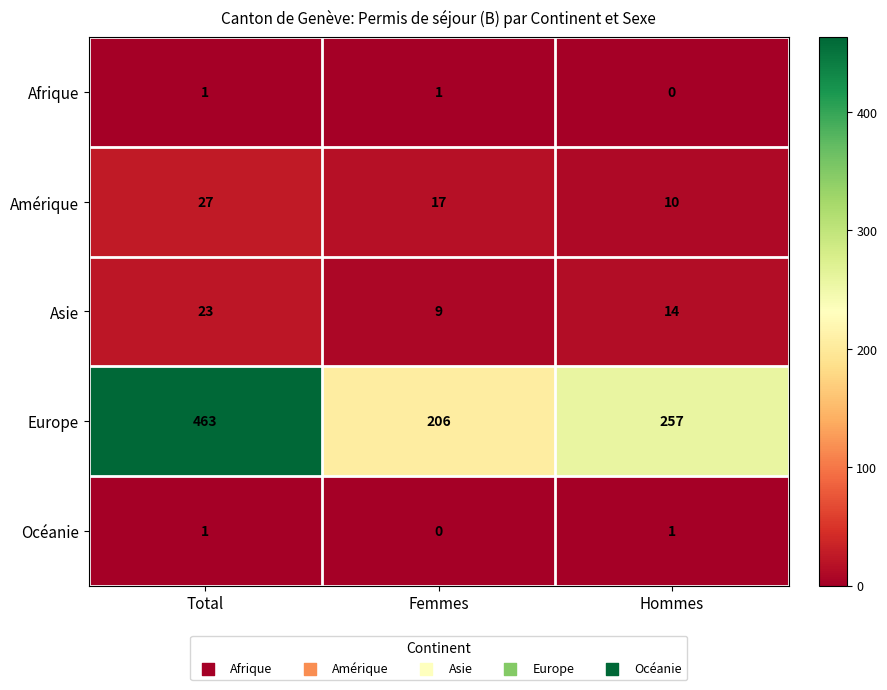

Reading left to right, extract all data points from this chart.

Afrique: Total=1	Femmes=1	Hommes=0
Amérique: Total=27	Femmes=17	Hommes=10
Asie: Total=23	Femmes=9	Hommes=14
Europe: Total=463	Femmes=206	Hommes=257
Océanie: Total=1	Femmes=0	Hommes=1